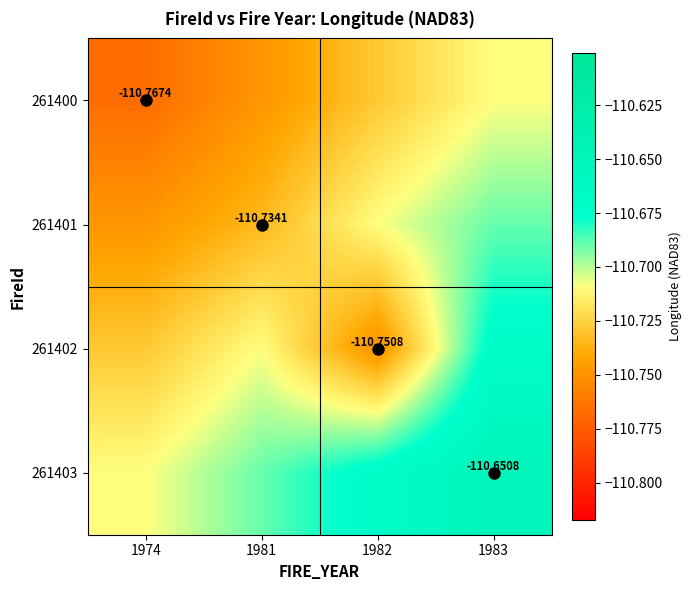

True or false: 261400 has a value of -110.8 at 1974.

True